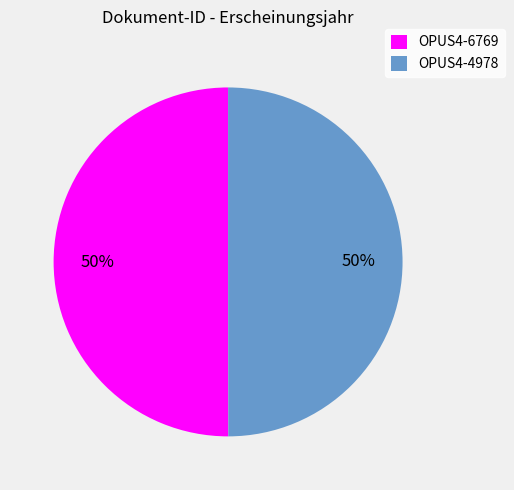

What percentage is the OPUS4-4978 slice, to the nearest percent?

50%